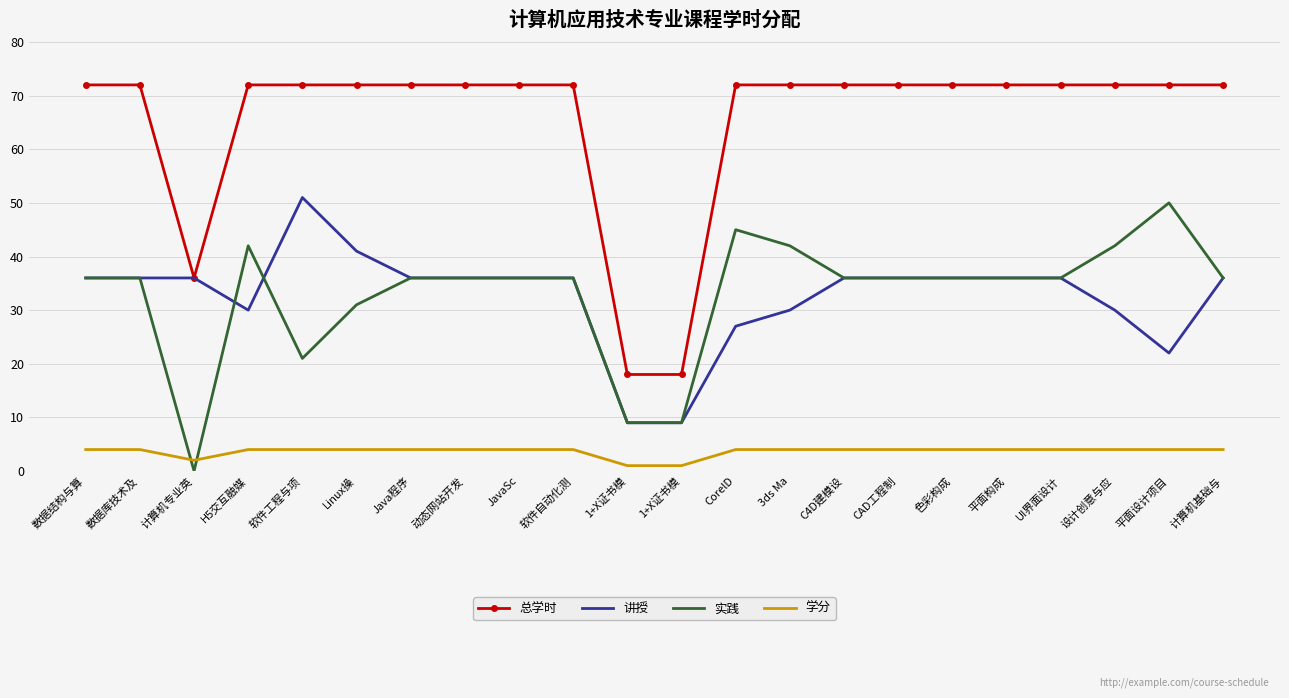

Rank the series at 数据库技术及 from lowest to highest value.

学分, 讲授, 实践, 总学时